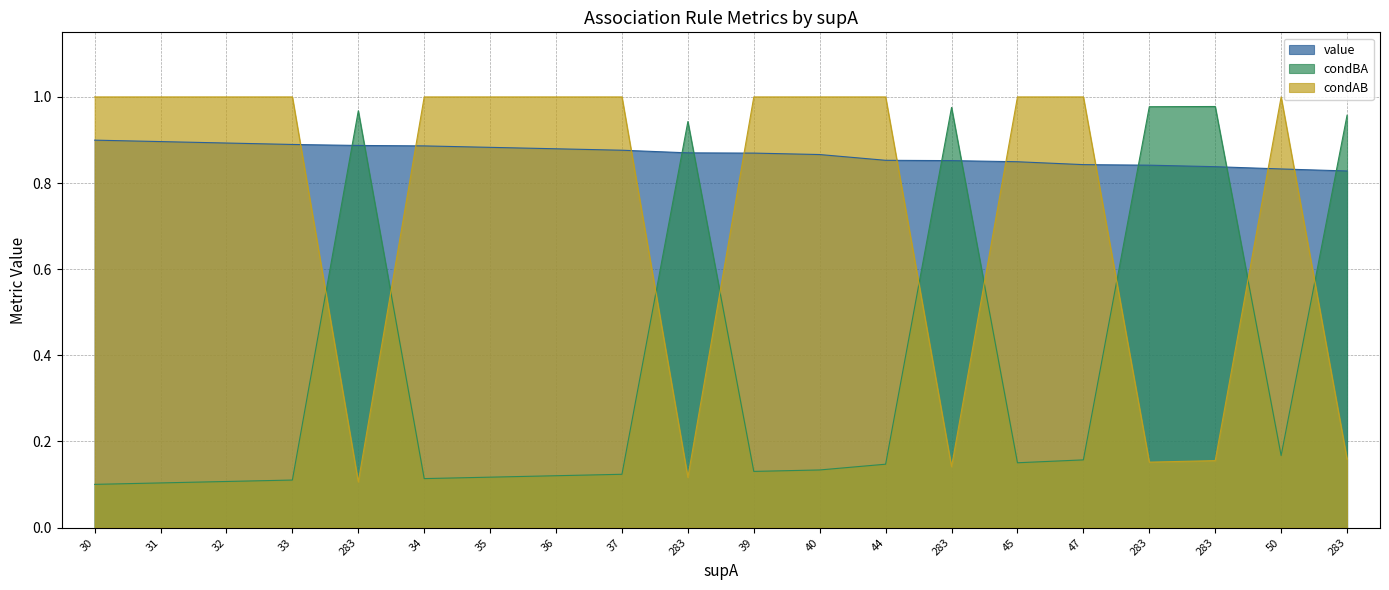

The value of value at 283 is 1.3. True or false?

False